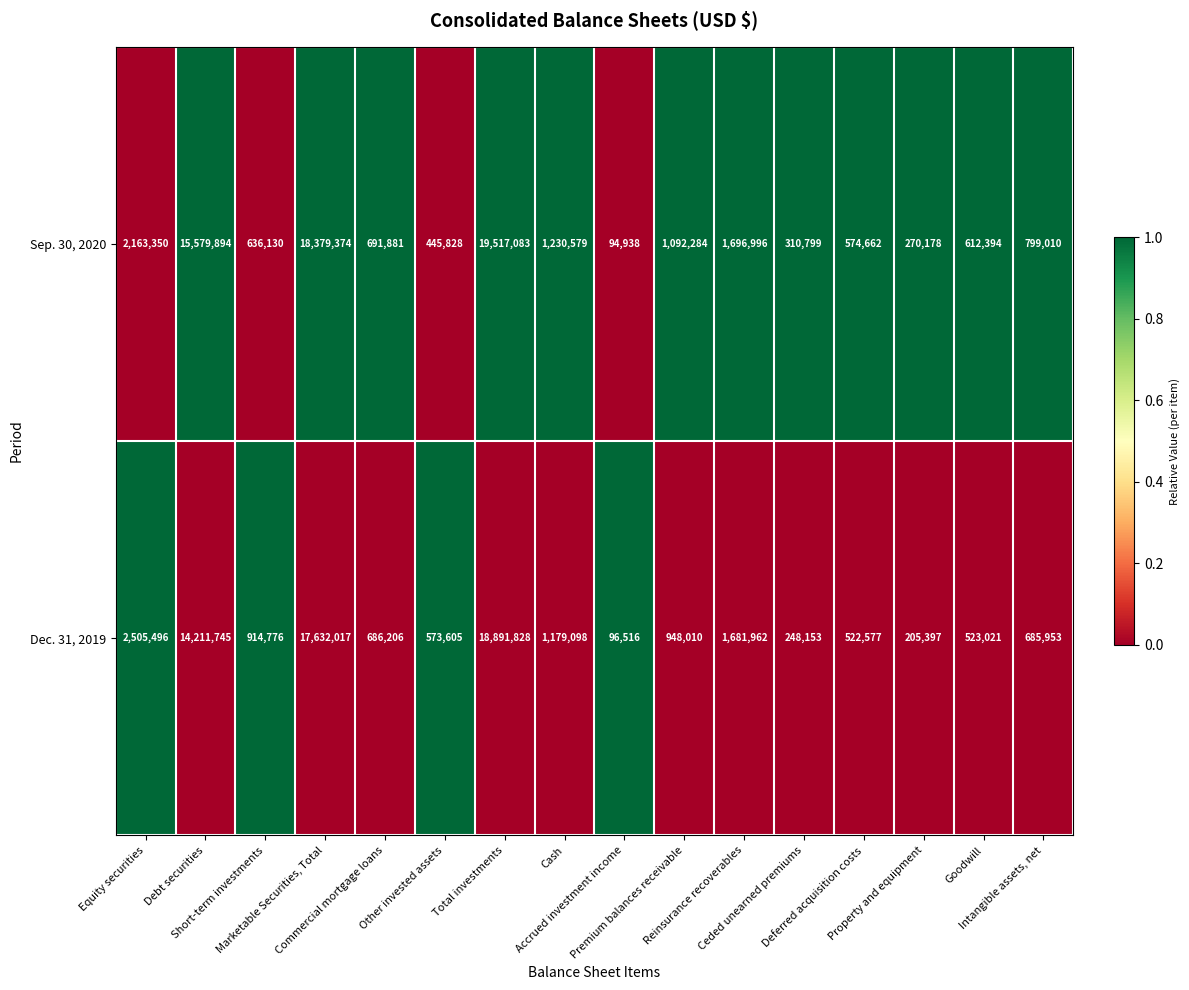

What is the highest value of the Sep. 30, 2020 series?

19517083